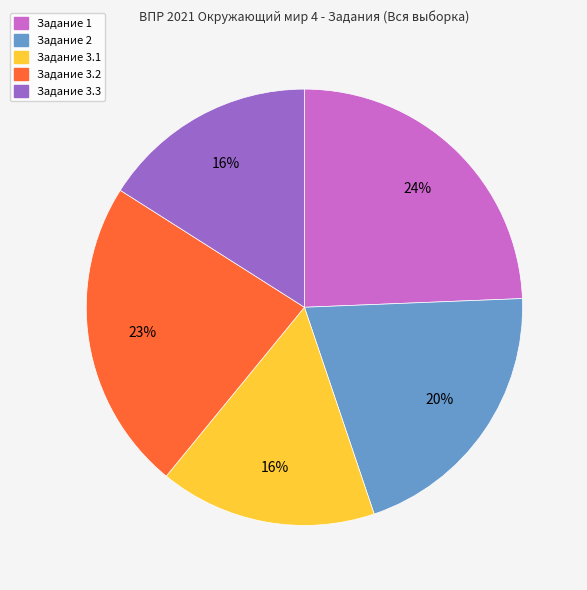

Is there a majority slice in this chart?

No